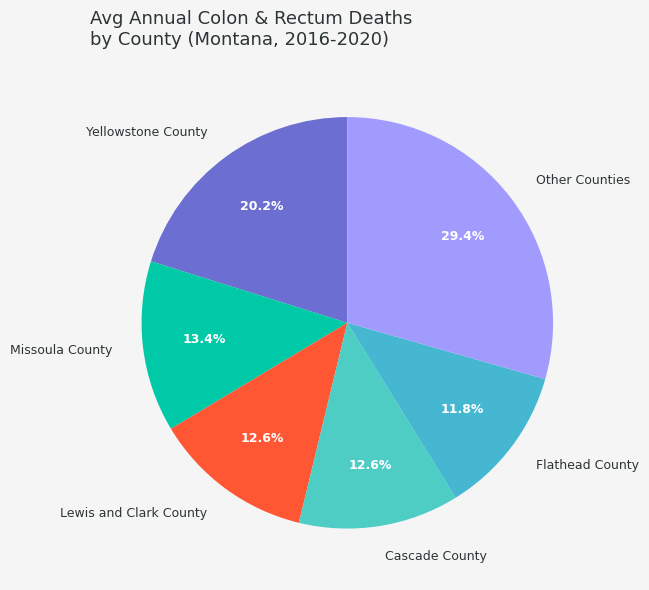

What portion of the pie excludes Missoula County?

86.6%